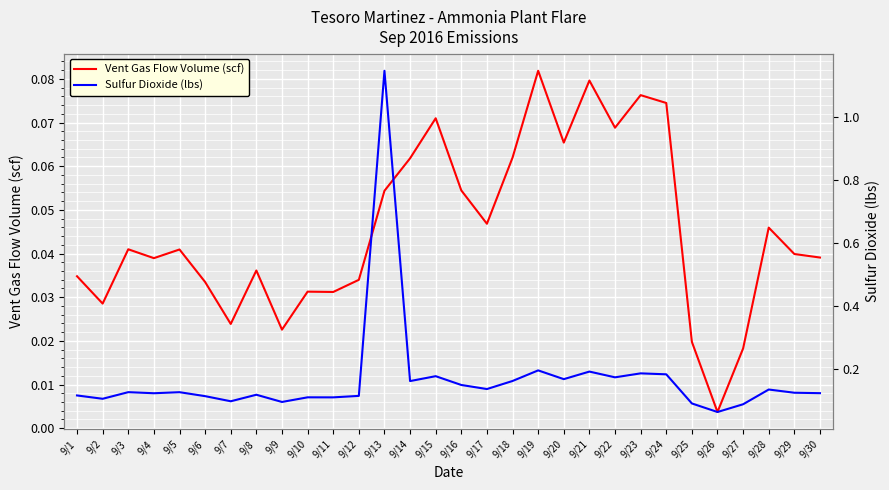

Between 9/7 and 9/26, which series saw the biggest shift?

Sulfur Dioxide (lbs)